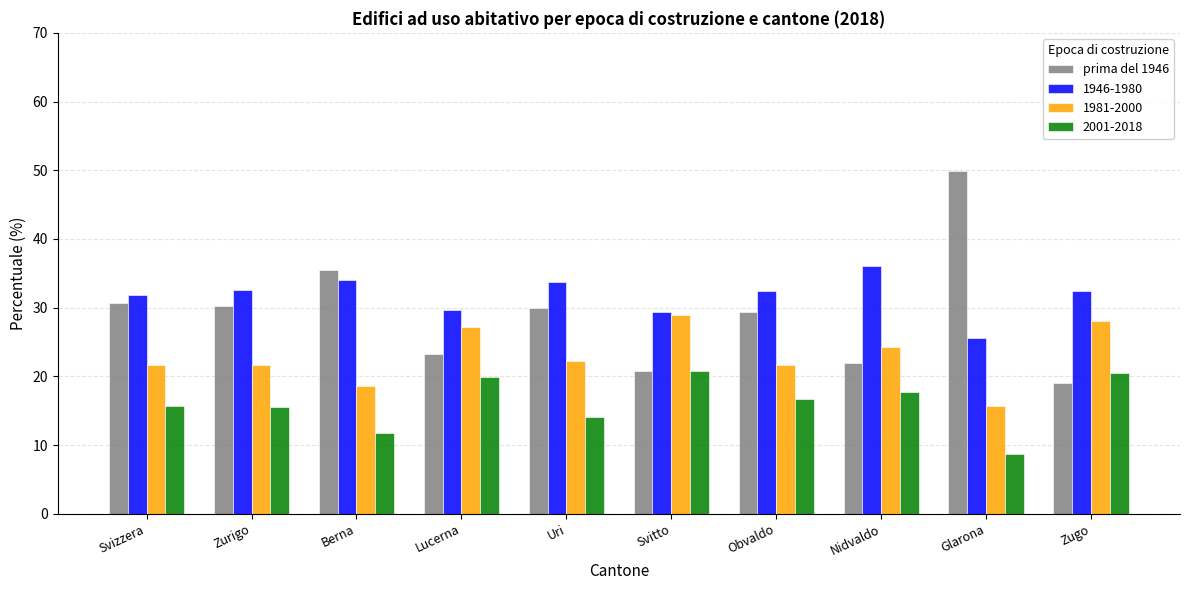

The 1946-1980 series shows 32.4 at Obvaldo. True or false?

True